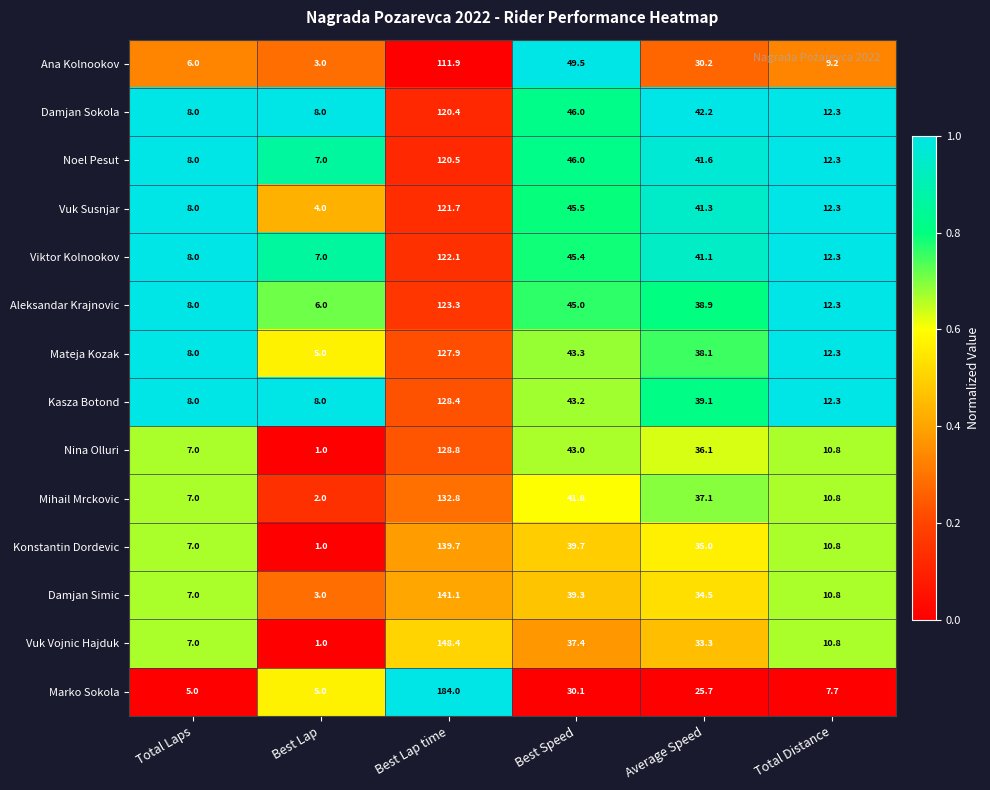

At which category is the sum across all series the highest?

Best Lap time